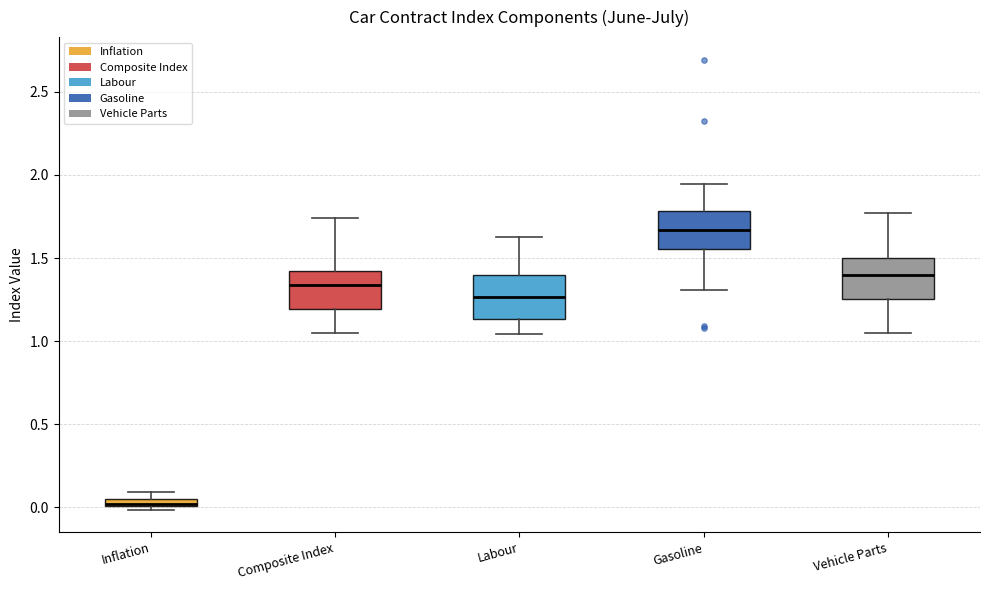

Which box's median line is the lowest?

Inflation